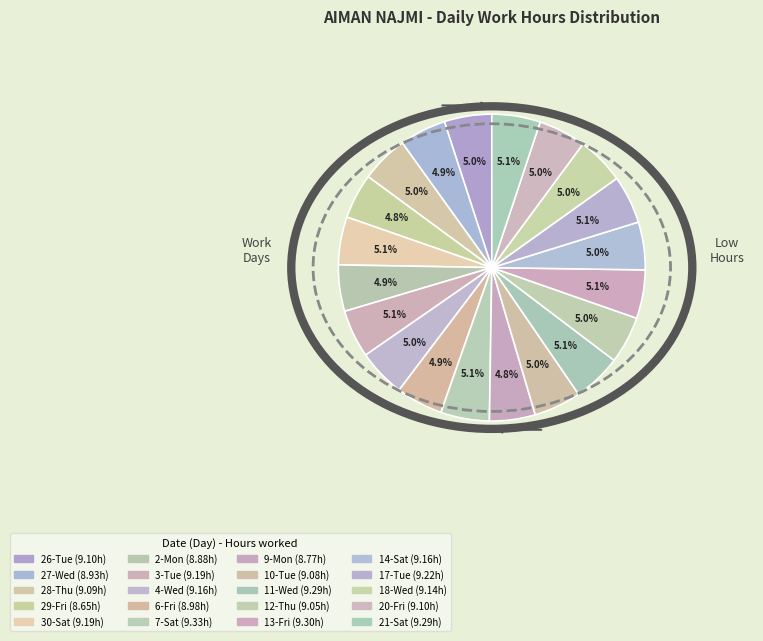

Is there any slice that represents more than half of the pie?

No